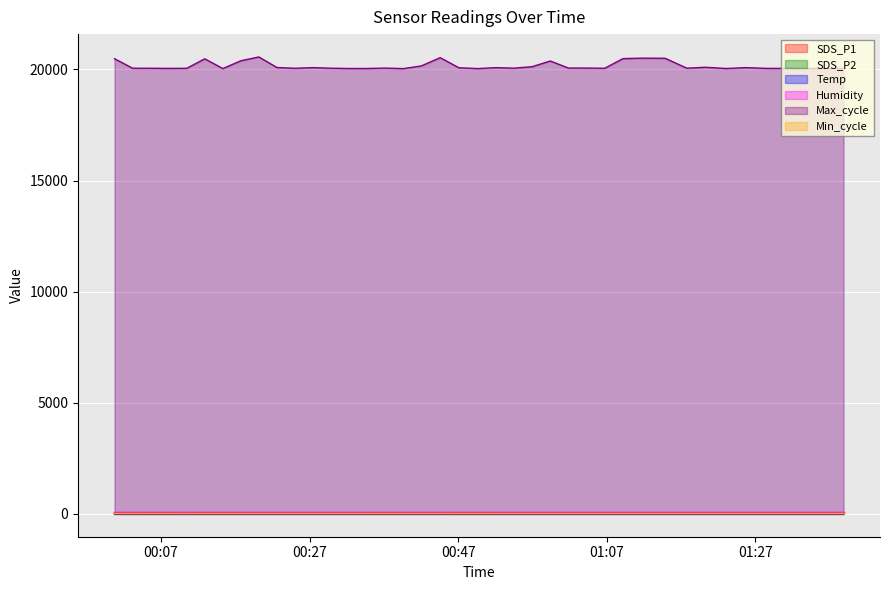

True or false: SDS_P1 and Temp intersect in this chart.

False